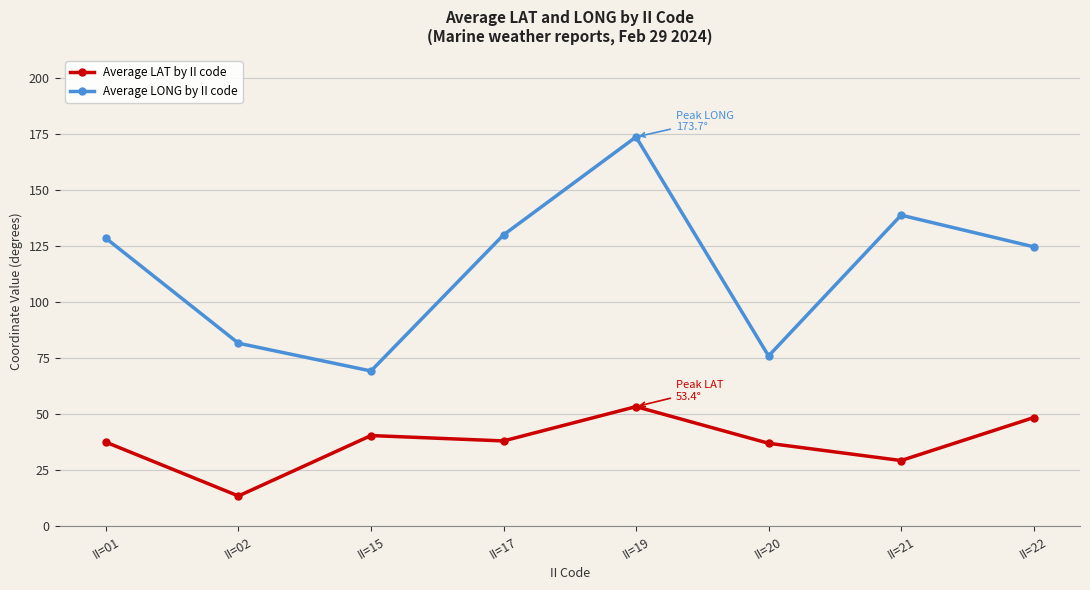

What is the difference between the highest and lowest values at II=19?

120.3